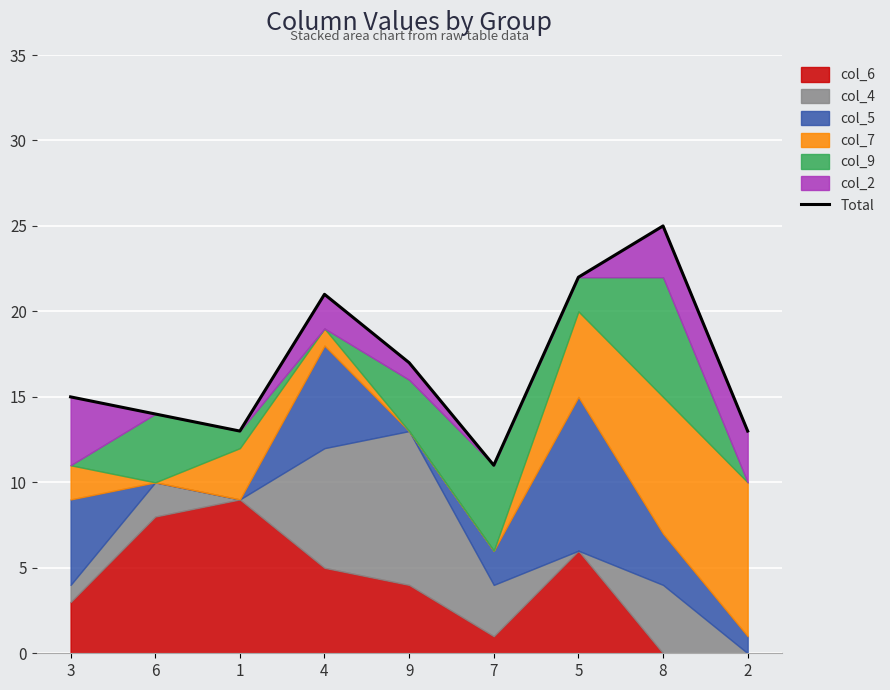

Reading right to left, transcribe all the data shown in this chart.

13	25	22	11	17	21	13	14	15